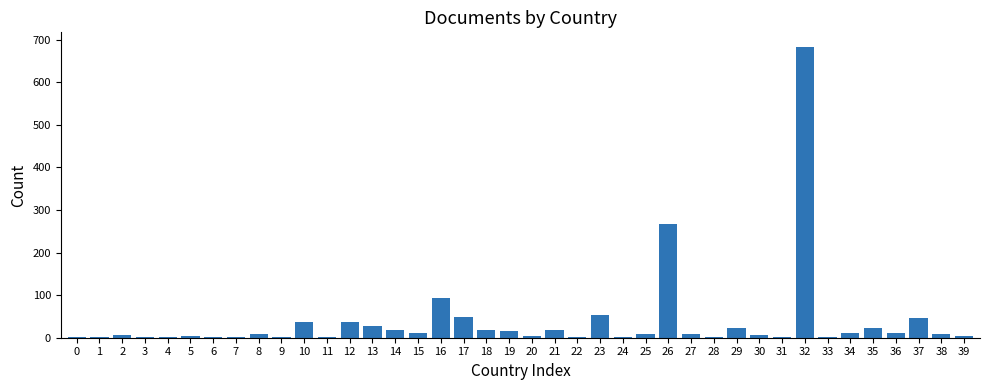

The chart shows a value of 1 at 24. True or false?

True